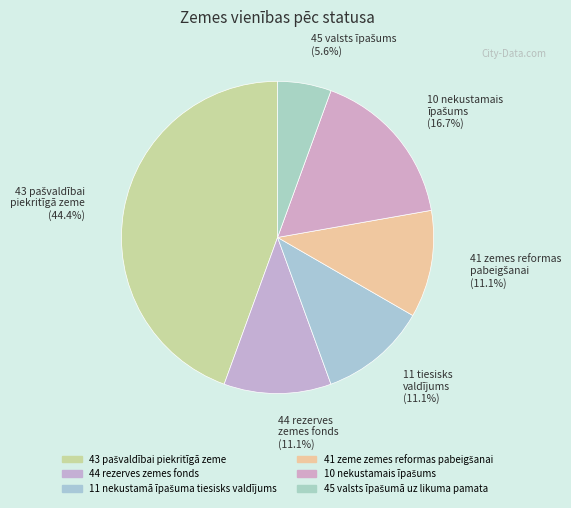

Count the number of slices in the pie.

6